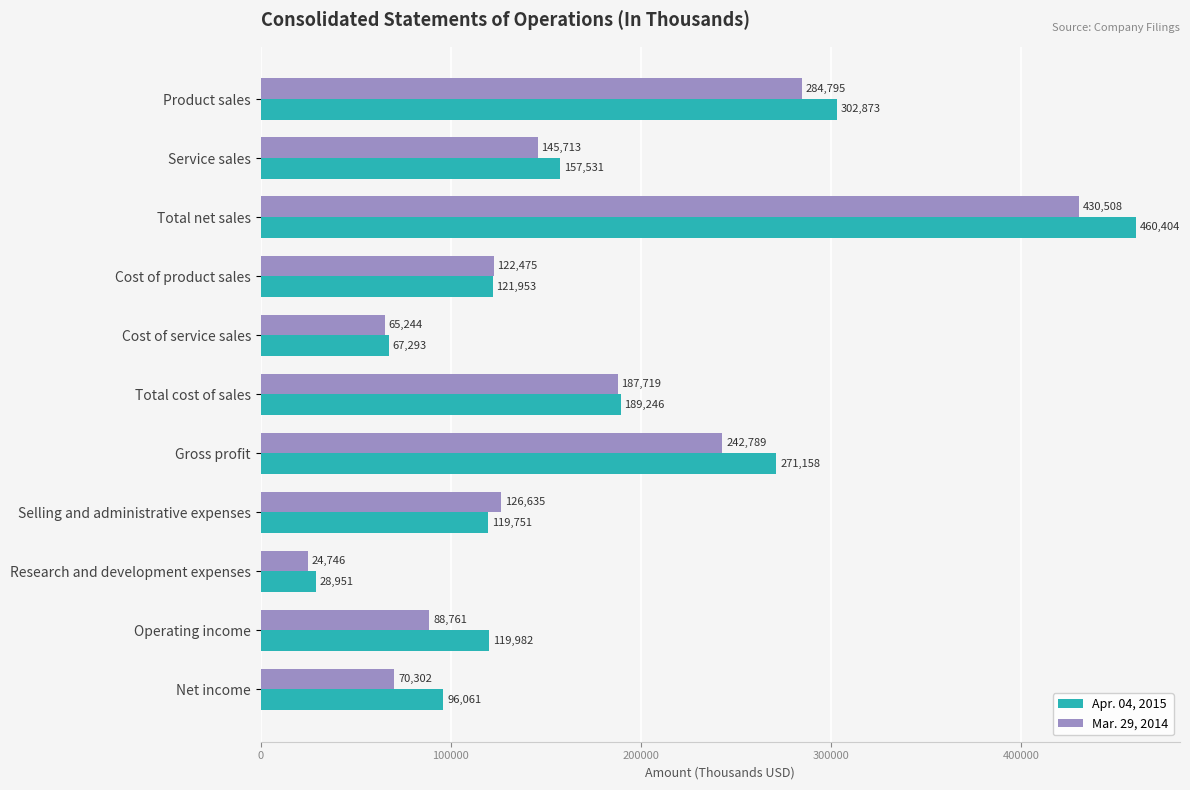

What is the minimum value for Mar. 29, 2014?

24746